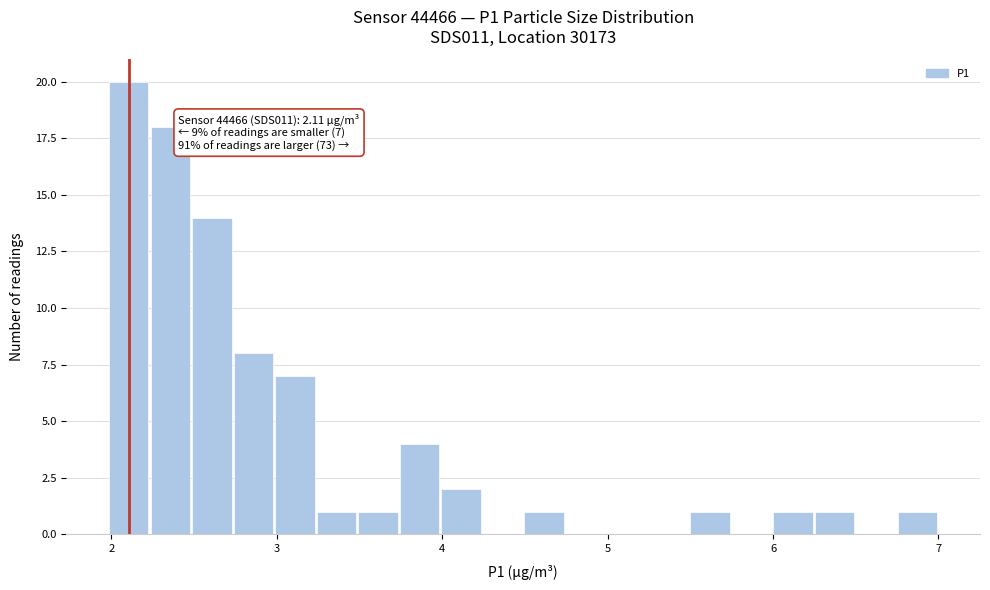

Read against the x-axis, roughly where is the centre of the tallest bar?

2.1